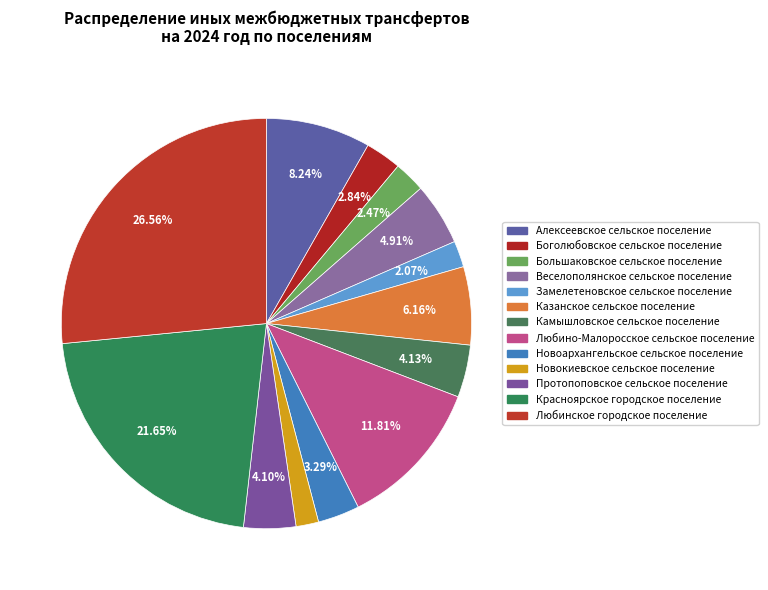

Does Замелетеновское сельское поселение represent more than half of the total?

No